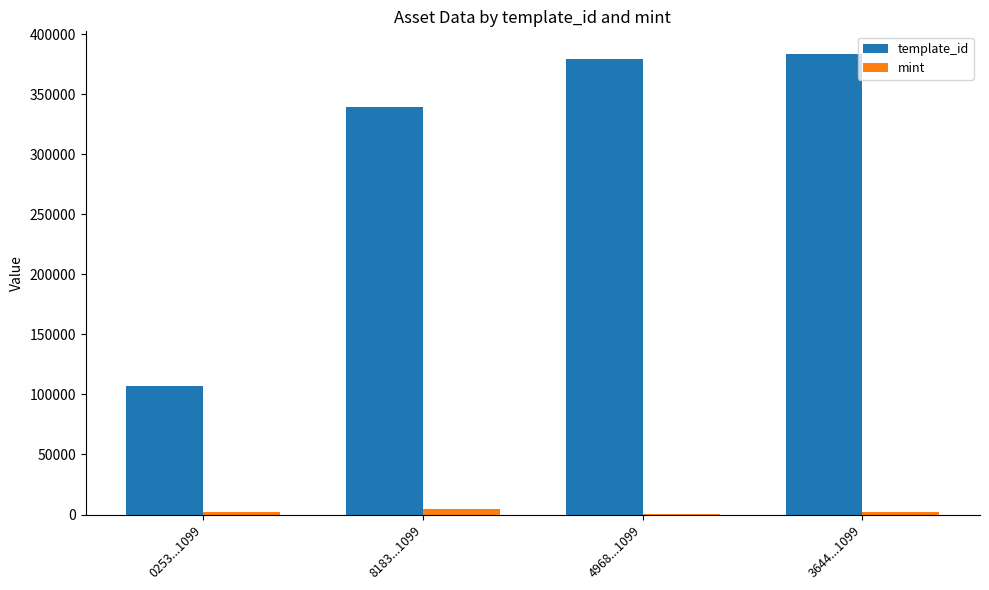

What is the difference between the mint values at 8183...1099 and 0253...1099?

3021